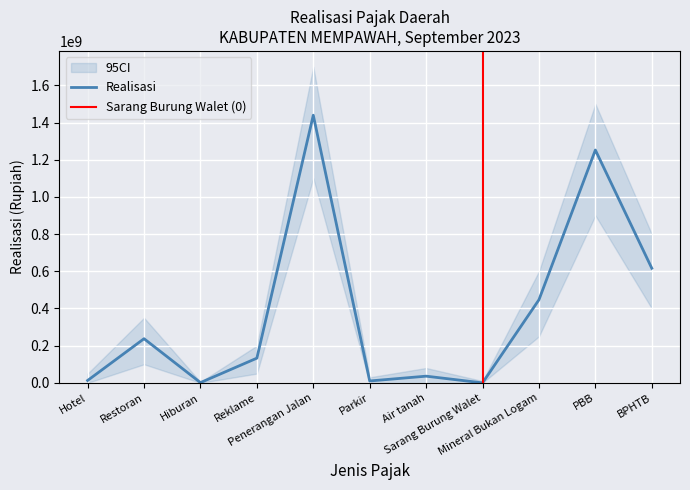

How many data points does each series have?

11